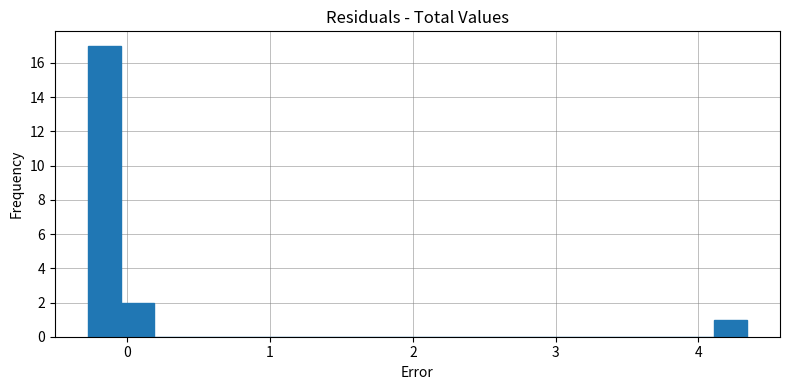

Around what value on the x-axis is the tallest bar? Give the approximate position of its centre, as read against the axis.

-0.2